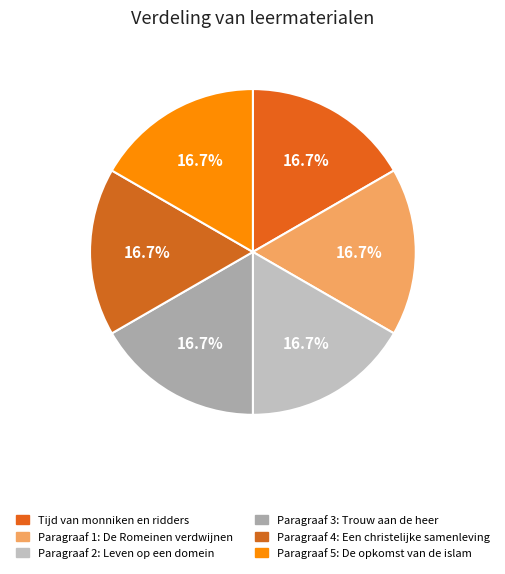

What percentage do Paragraaf 5: De opkomst van de islam and Paragraaf 4: Een christelijke samenleving together represent?

33.3%